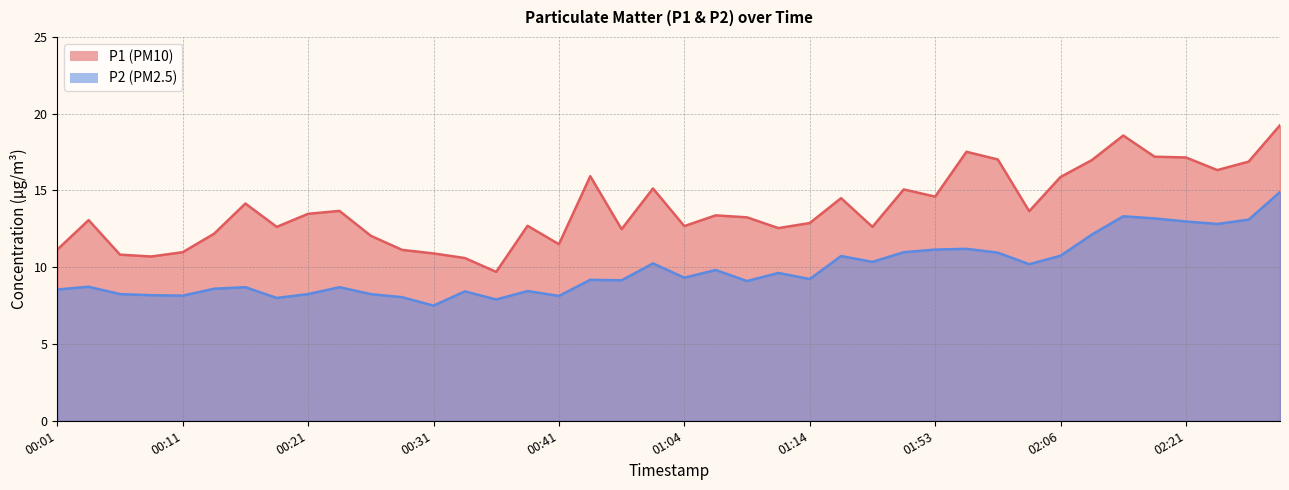

The P2 series shows 7.5 at 00:31. True or false?

True